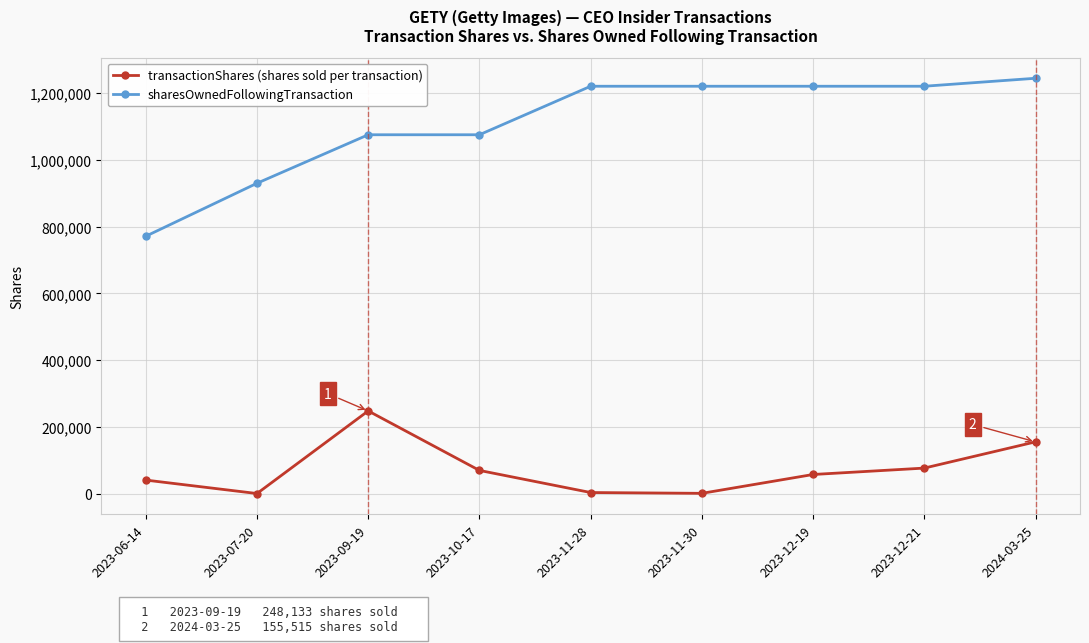

Which series has the largest total across all categories?

sharesOwnedFollowingTransaction